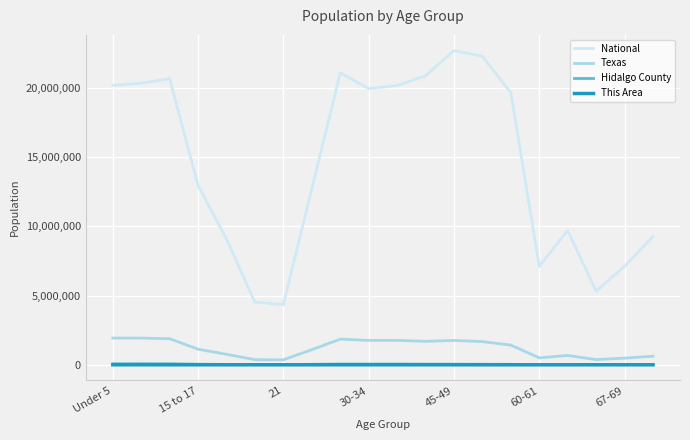

What is the greatest value displayed?

22708591